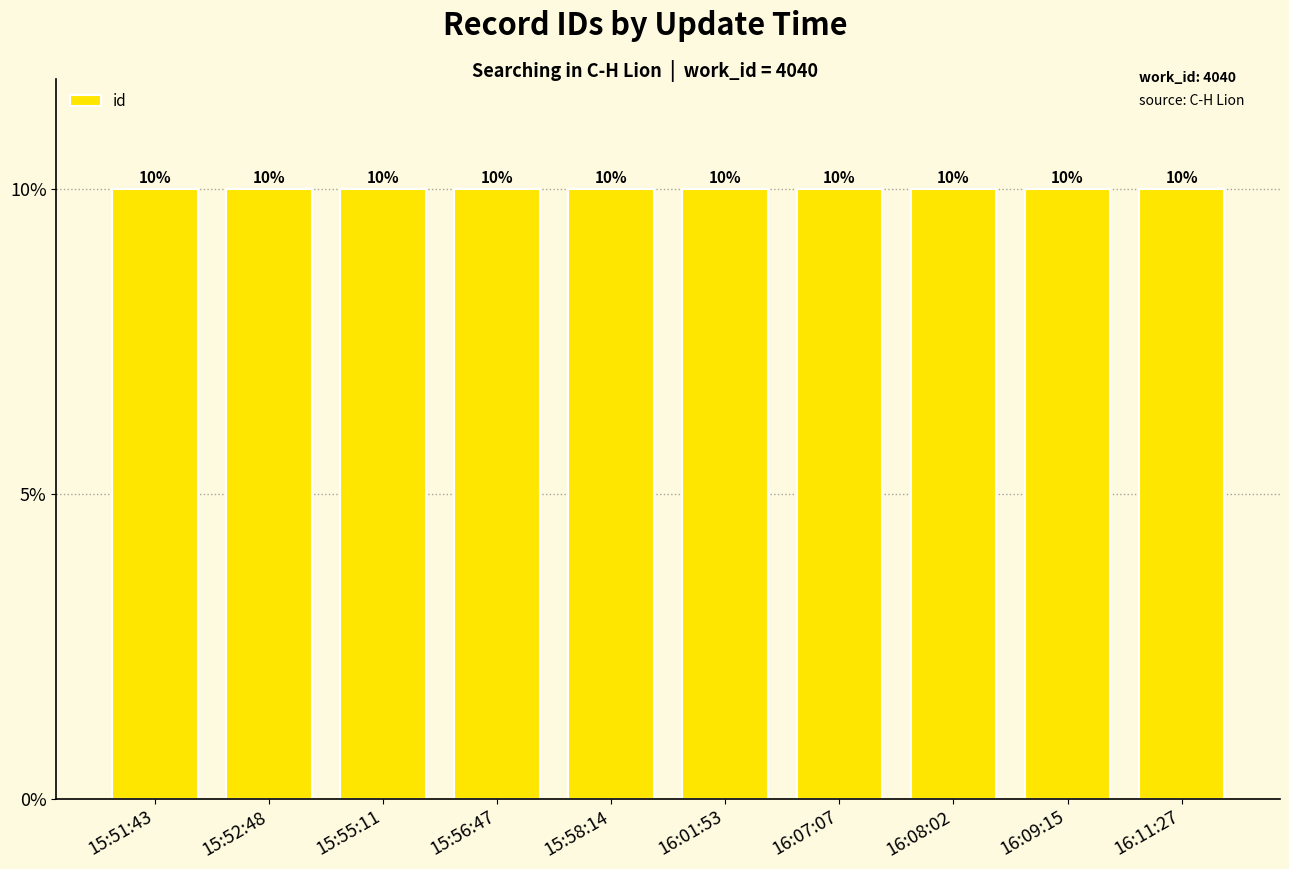

Does the chart contain any negative values?

No